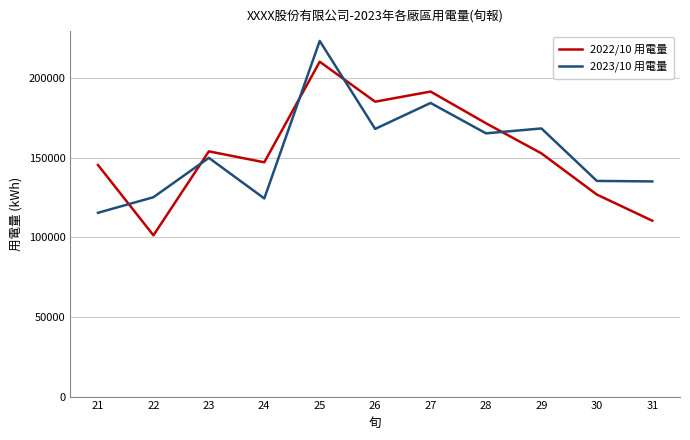

What is the difference between the highest and lowest values at 25?

13061.3